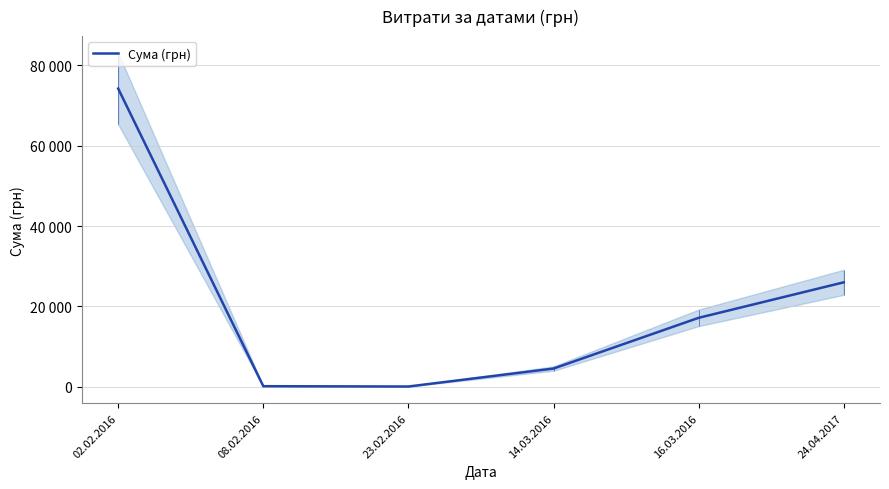

The chart shows a value of 230.1 at 08.02.2016. True or false?

False